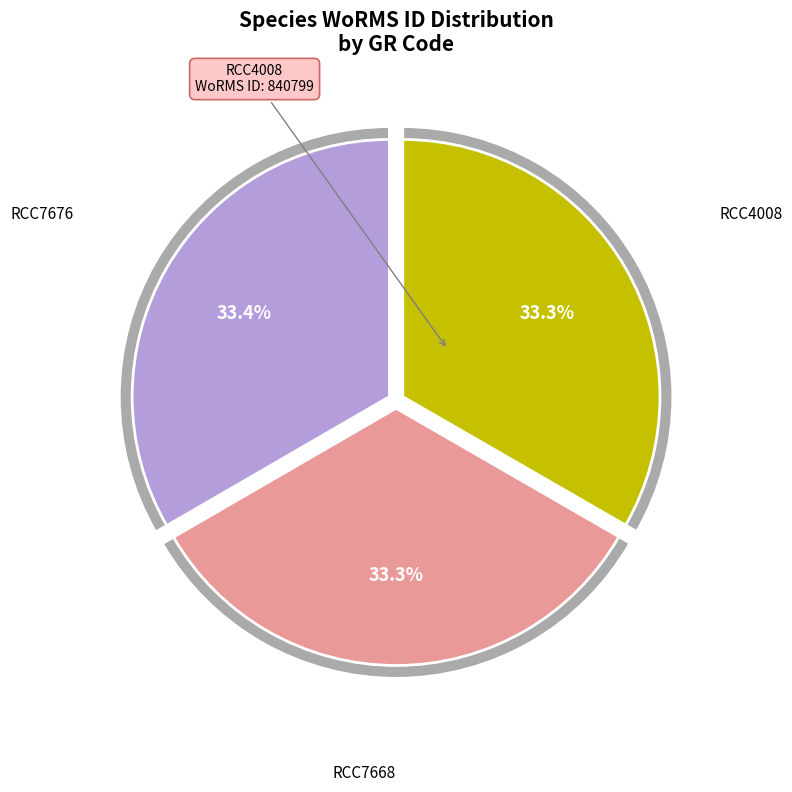

To the nearest percent, what percentage of the pie is RCC7668?

33%